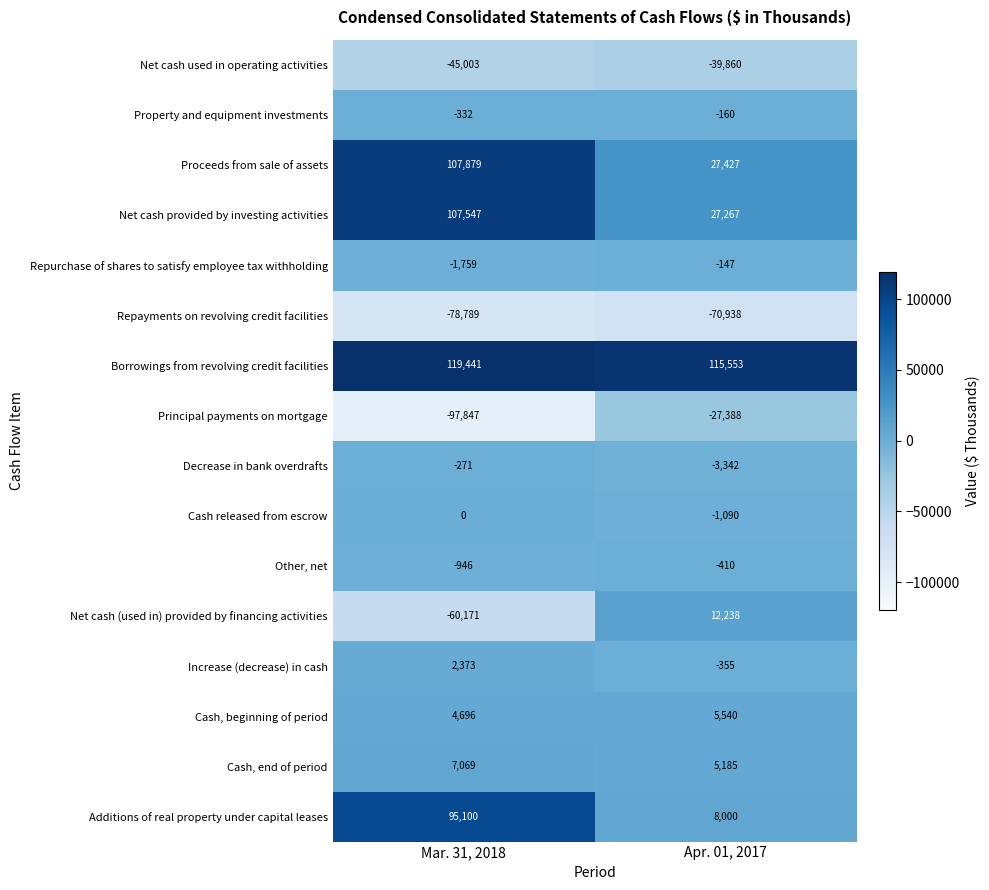

What is the total value across all series at Apr. 01, 2017?

57520